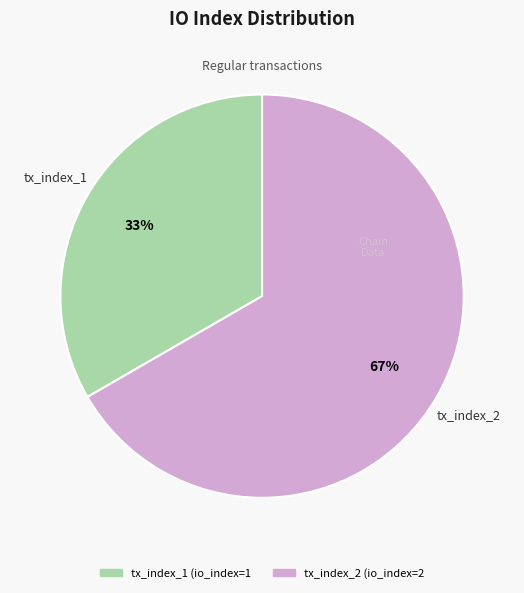

True or false: tx_index_2 accounts for 55% of the total.

False